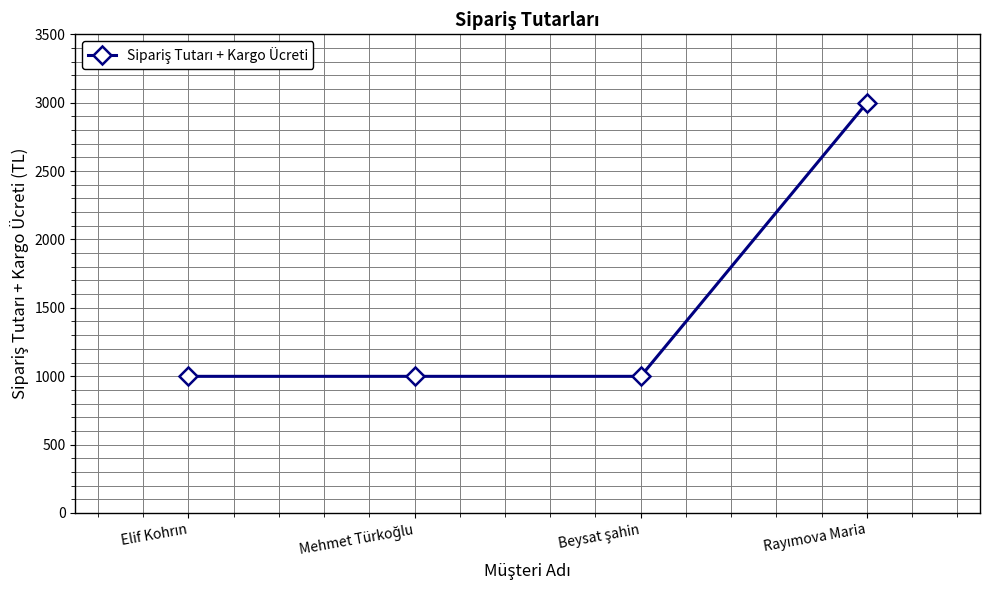

What is the value of the 2nd point from the left?

999